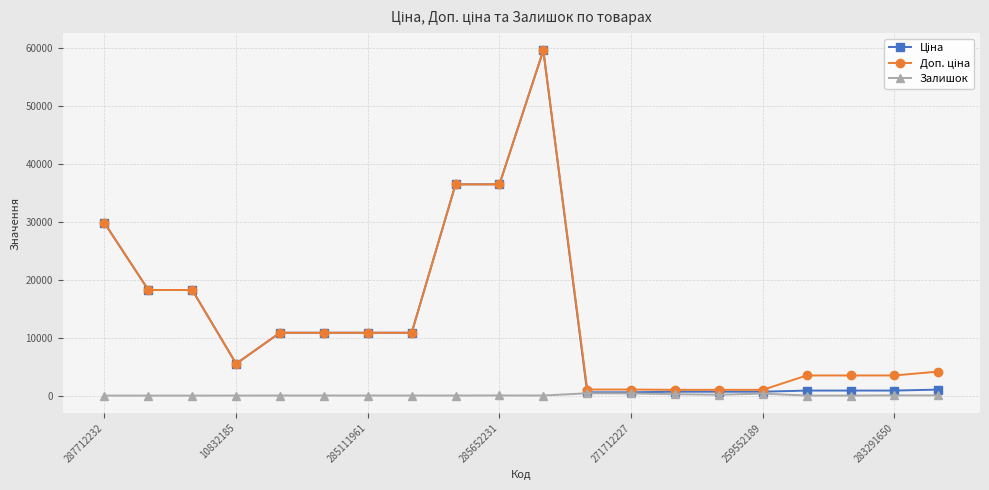

Does the chart display data point markers on the line(s)?

Yes